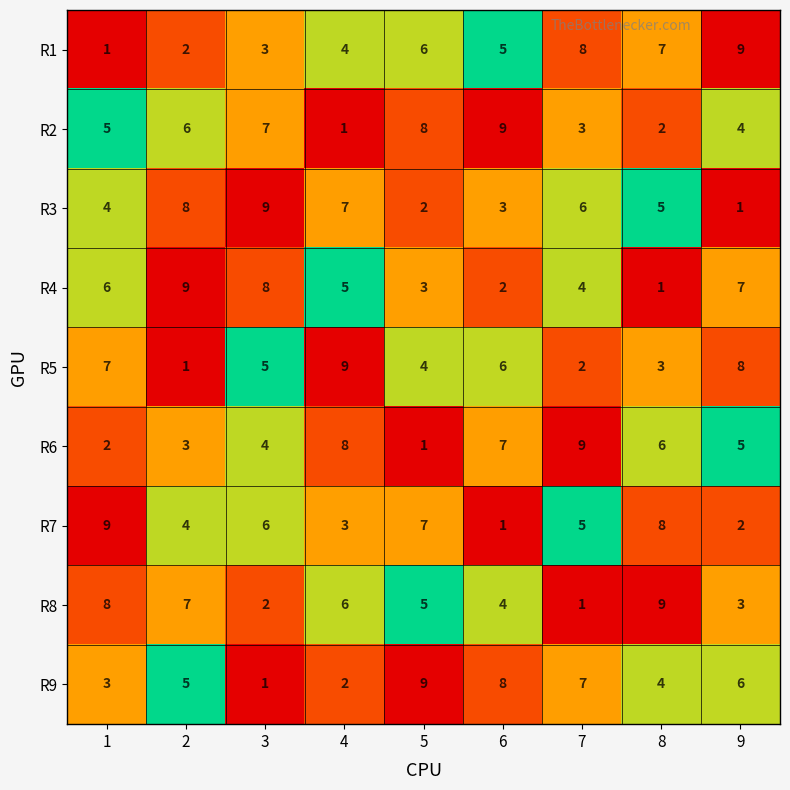

Where is R8 nearest to the value 5?

5